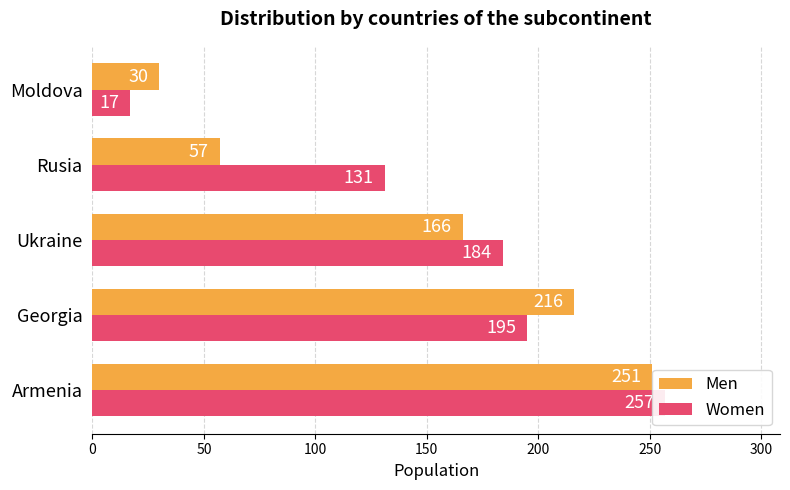

Reading left to right, what are all the values shown in this chart?

Men: 251	216	166	57	30
Women: 257	195	184	131	17